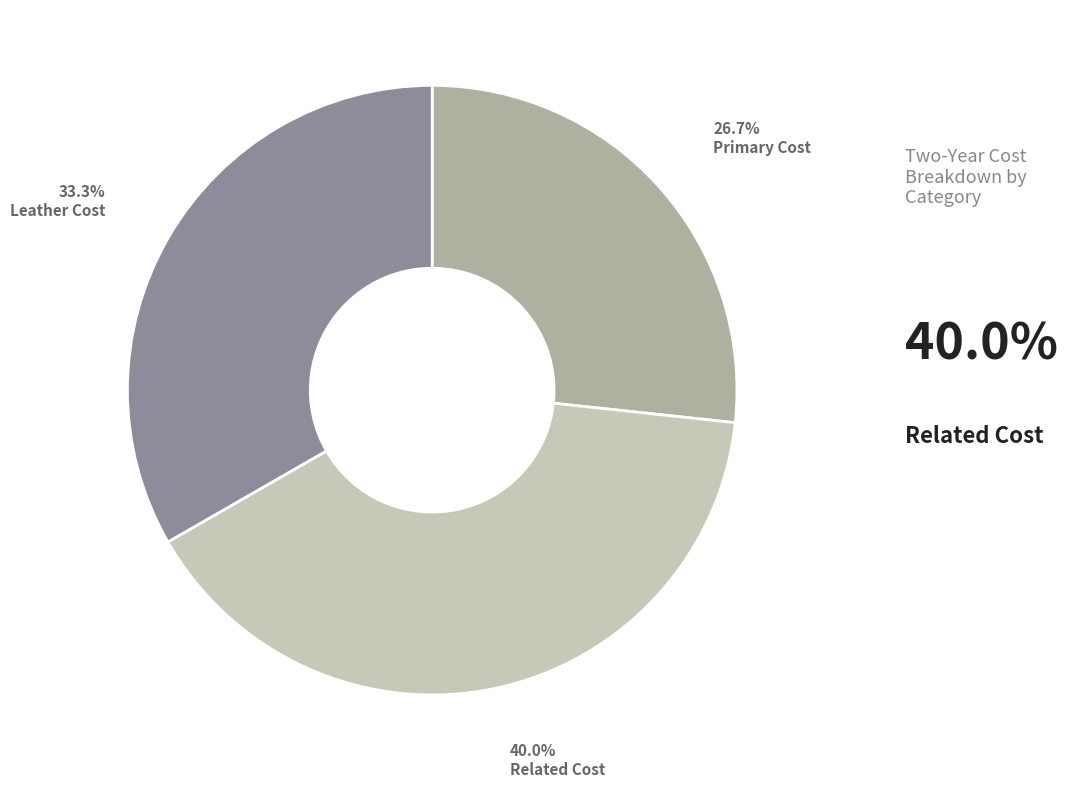

Does any single category account for the majority?

No